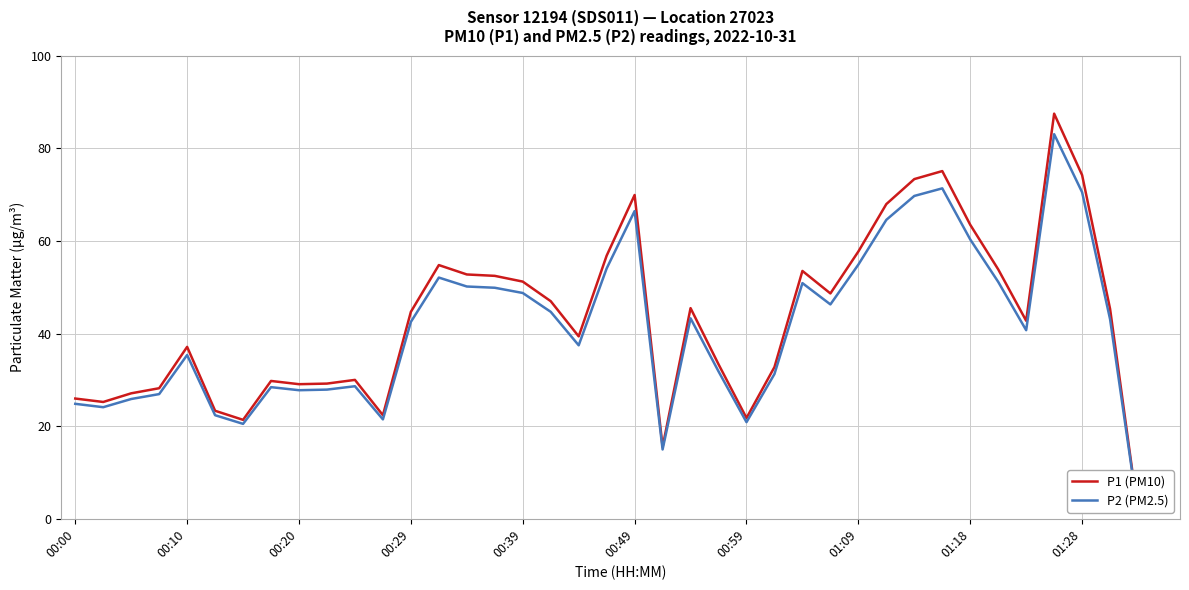

What is the difference between the second highest and second lowest values in the P1 (PM10) series?

73.8